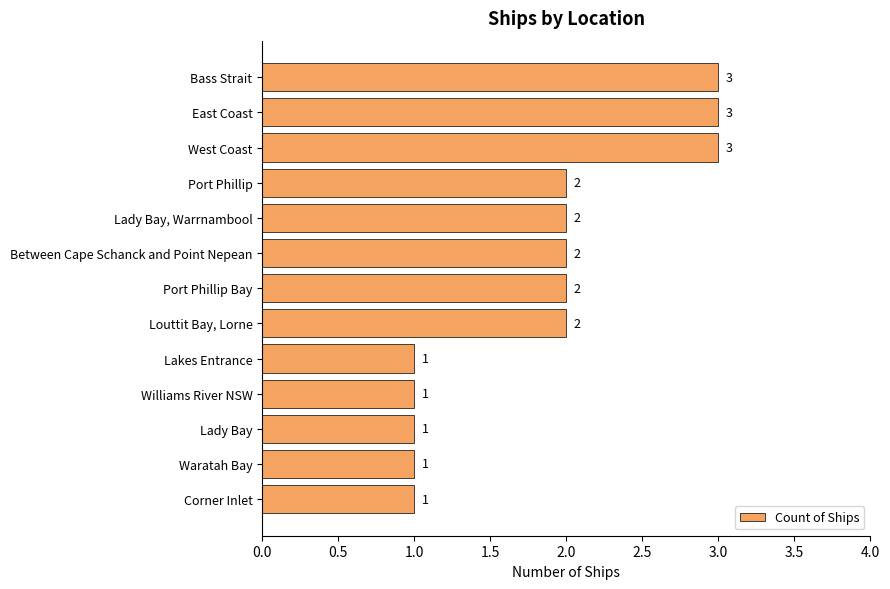

What is the minimum value shown in the chart?

1